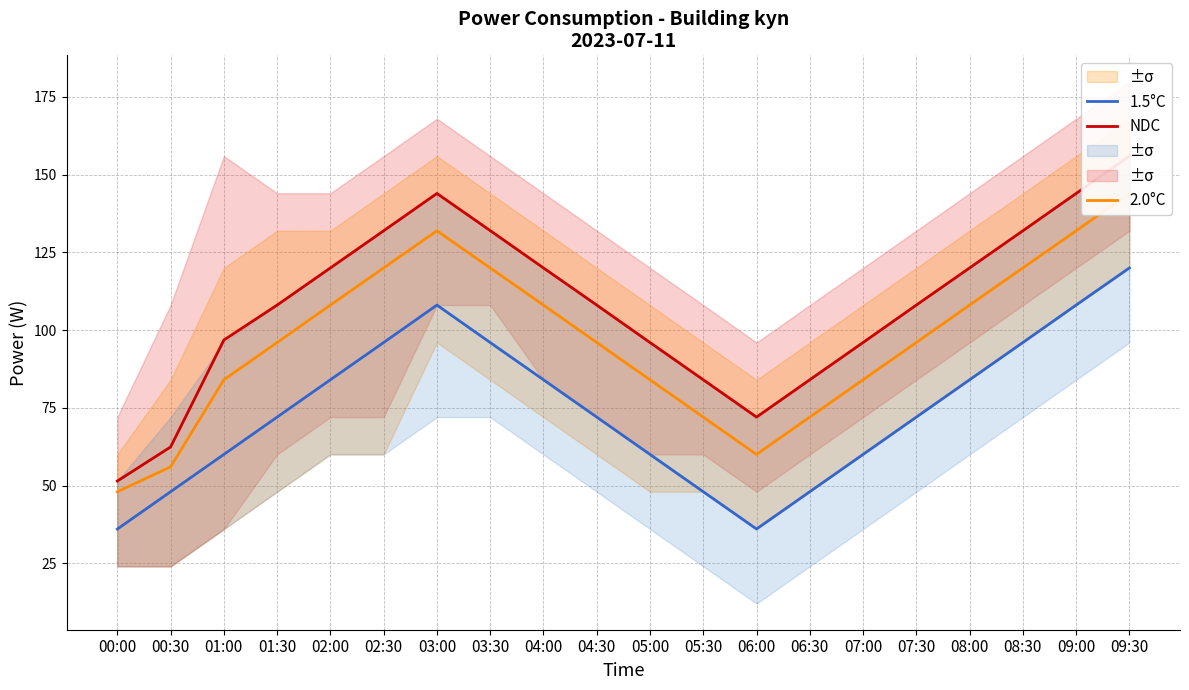

True or false: 1.5°C and 2.0°C intersect in this chart.

False